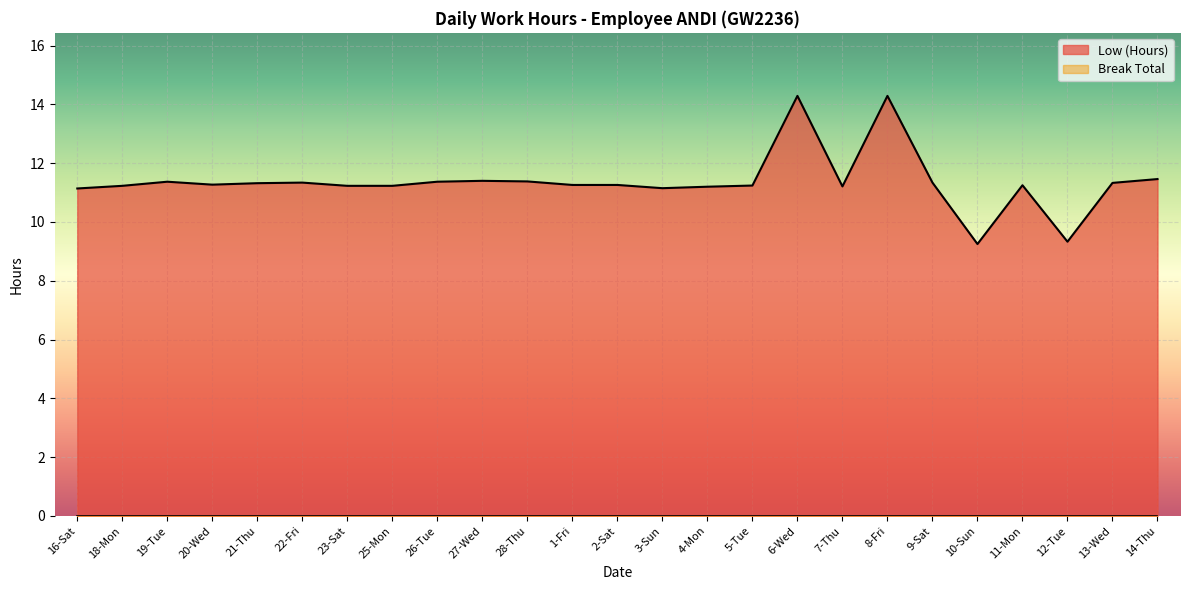

Does the chart display data point markers on the line(s)?

No